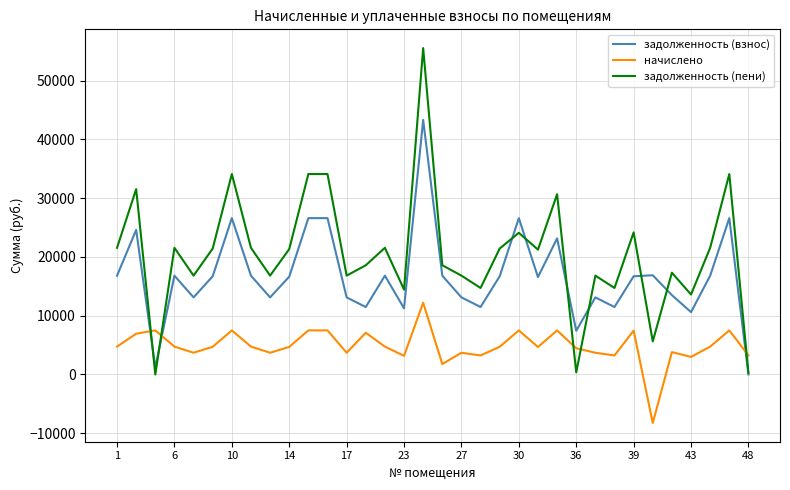

Which series has the largest total across all categories?

задолженность (пени)